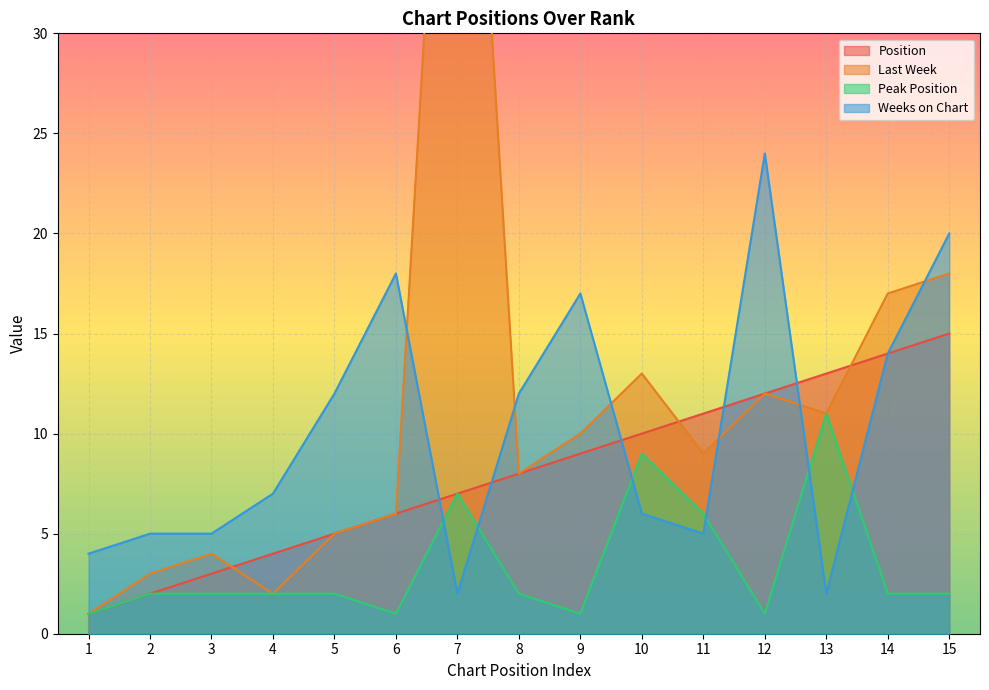

What is the sum of all Weeks on Chart values?

153